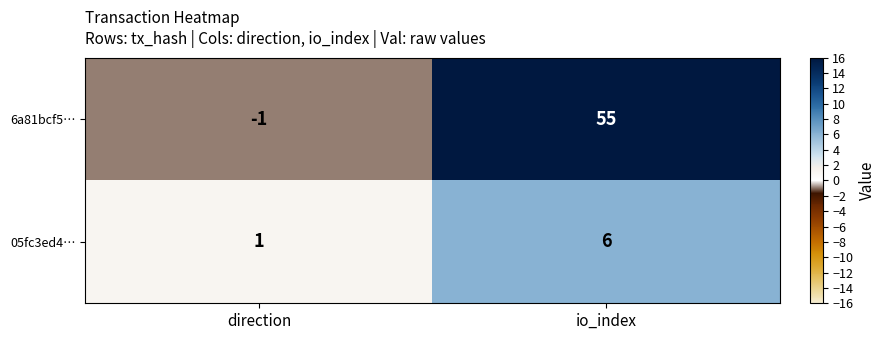

What is the total value across all series at io_index?

61